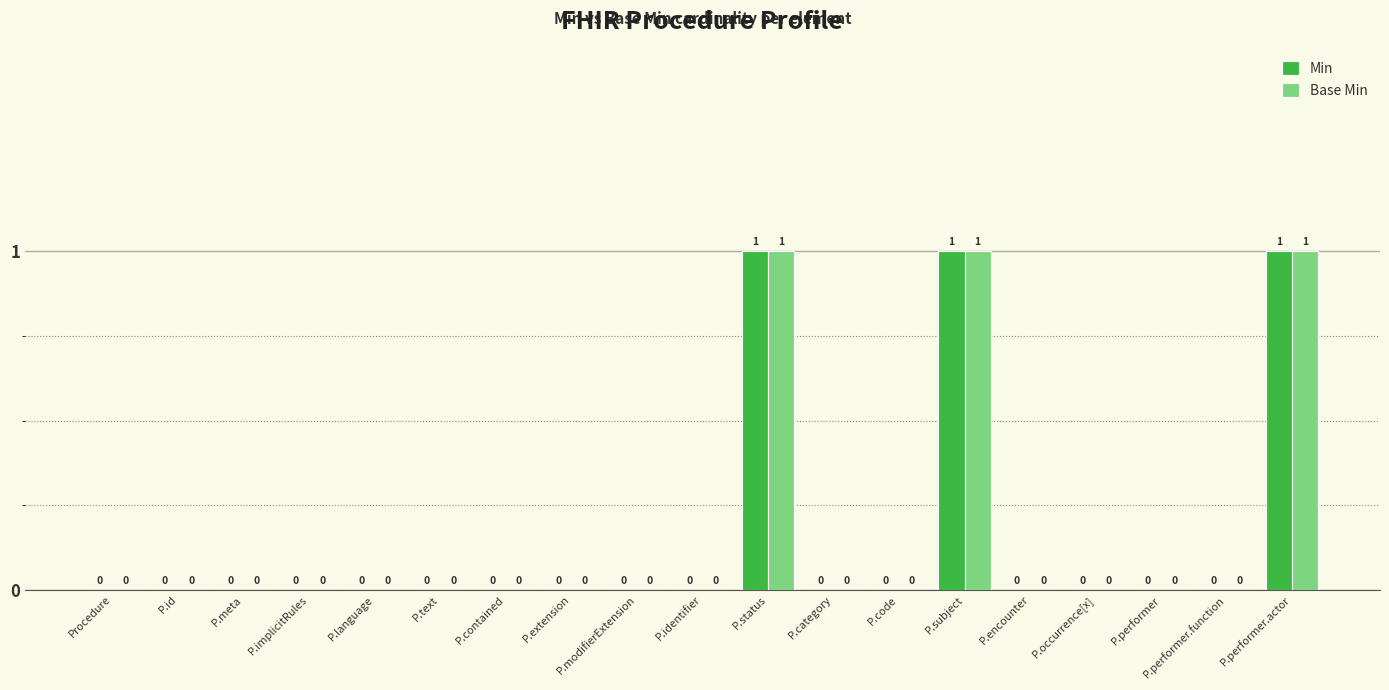

How many series are shown in this chart?

2